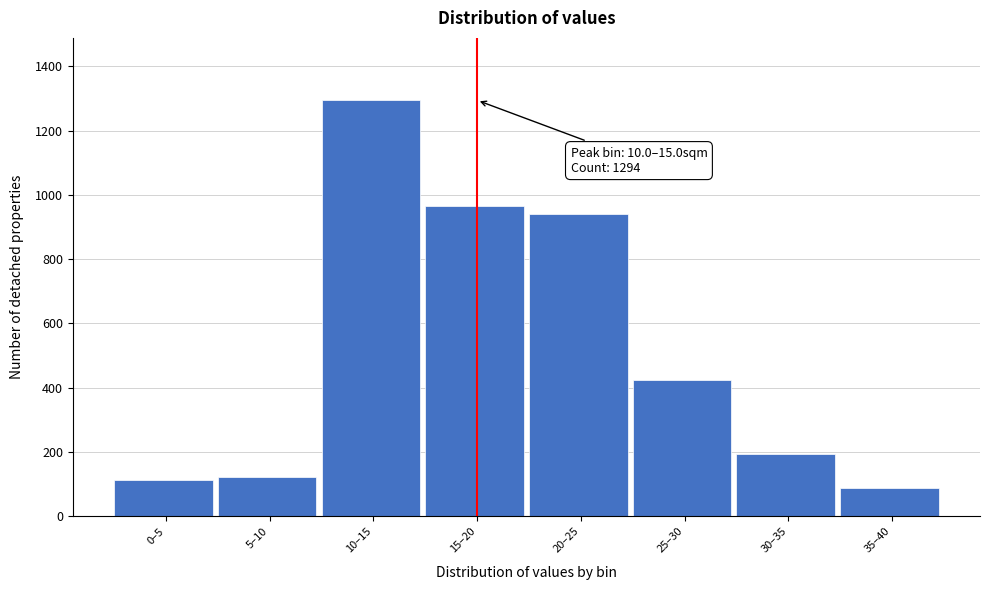

Reading left to right, extract all data points from this chart.

114	123	1294	965	940	423	193	89